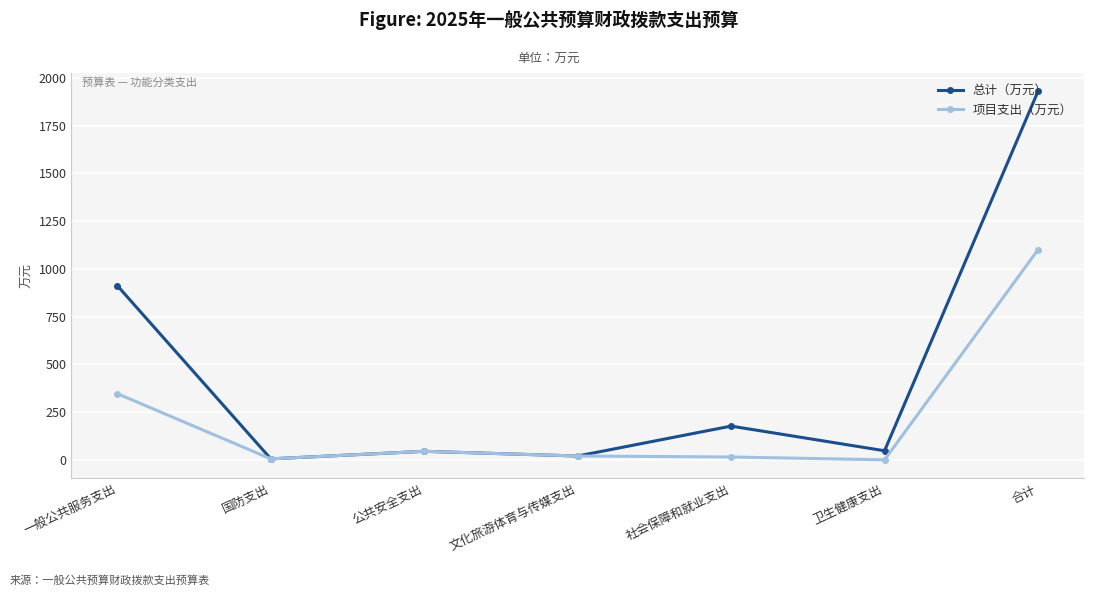

True or false: 总计（万元） has more than 0 interior local peaks.

True